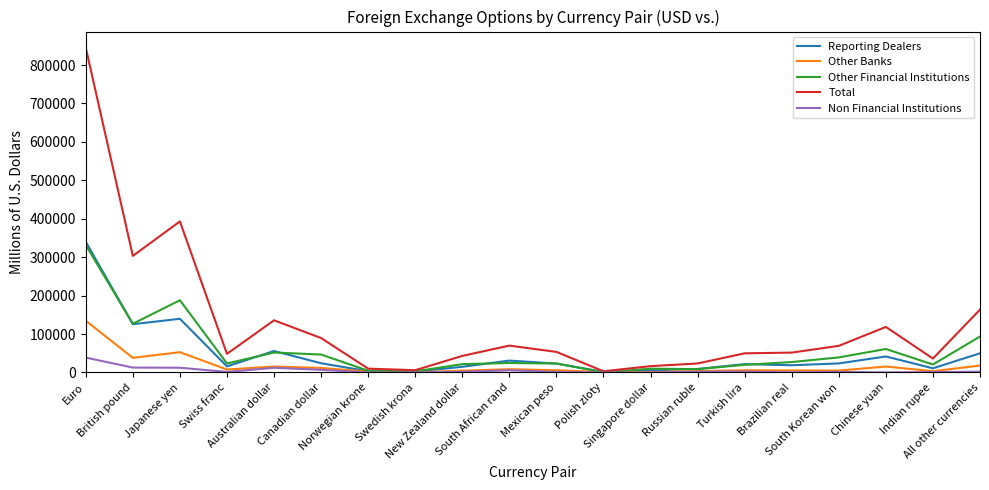

What is the greatest value displayed?

844878.5